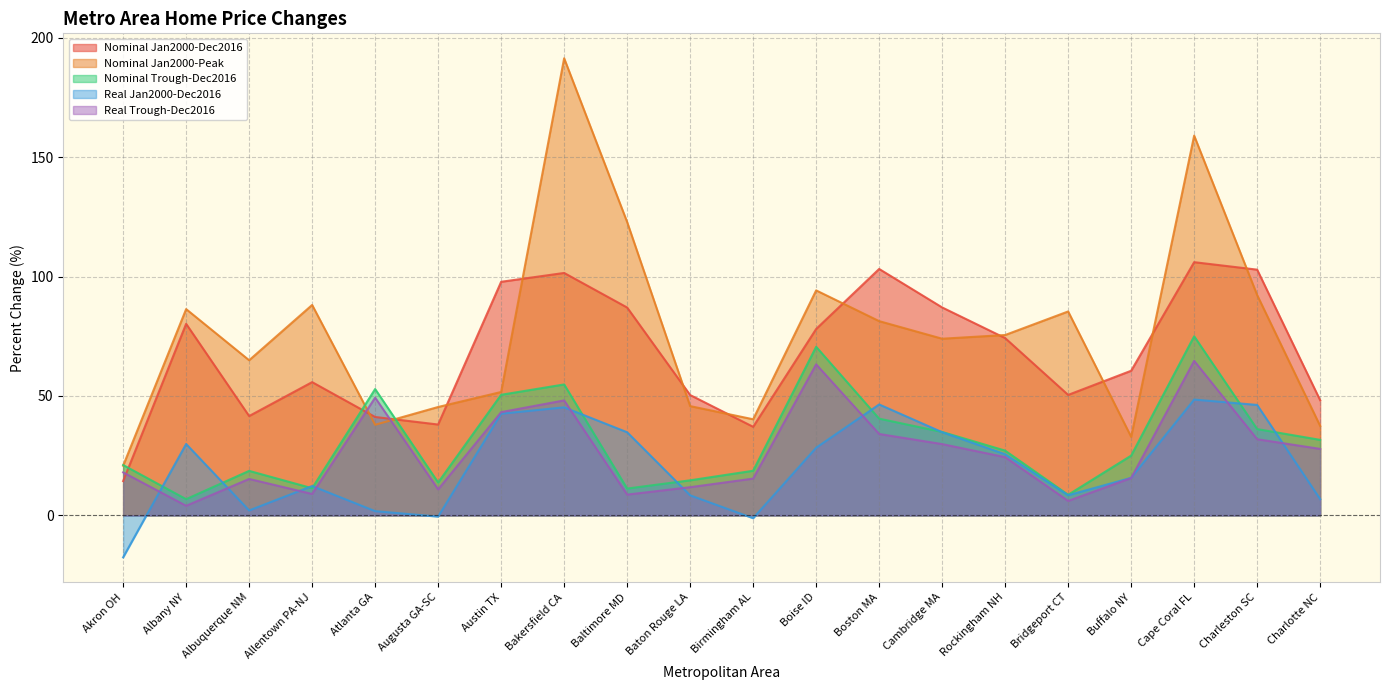

Which series has the largest range (max minus min)?

Nominal Jan2000-Peak